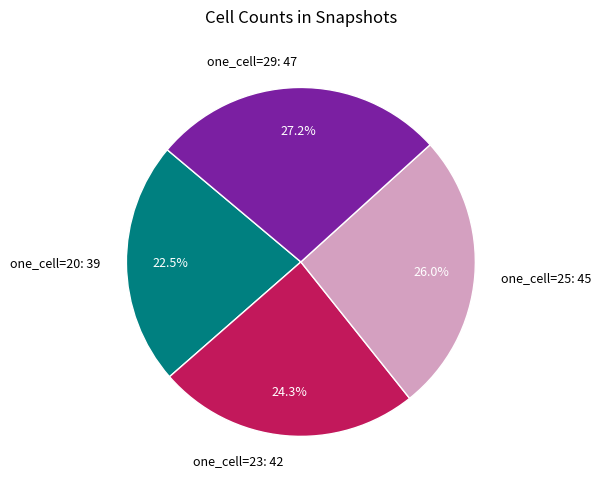

Which category has the smallest portion of the pie?

one_cell=20: 39